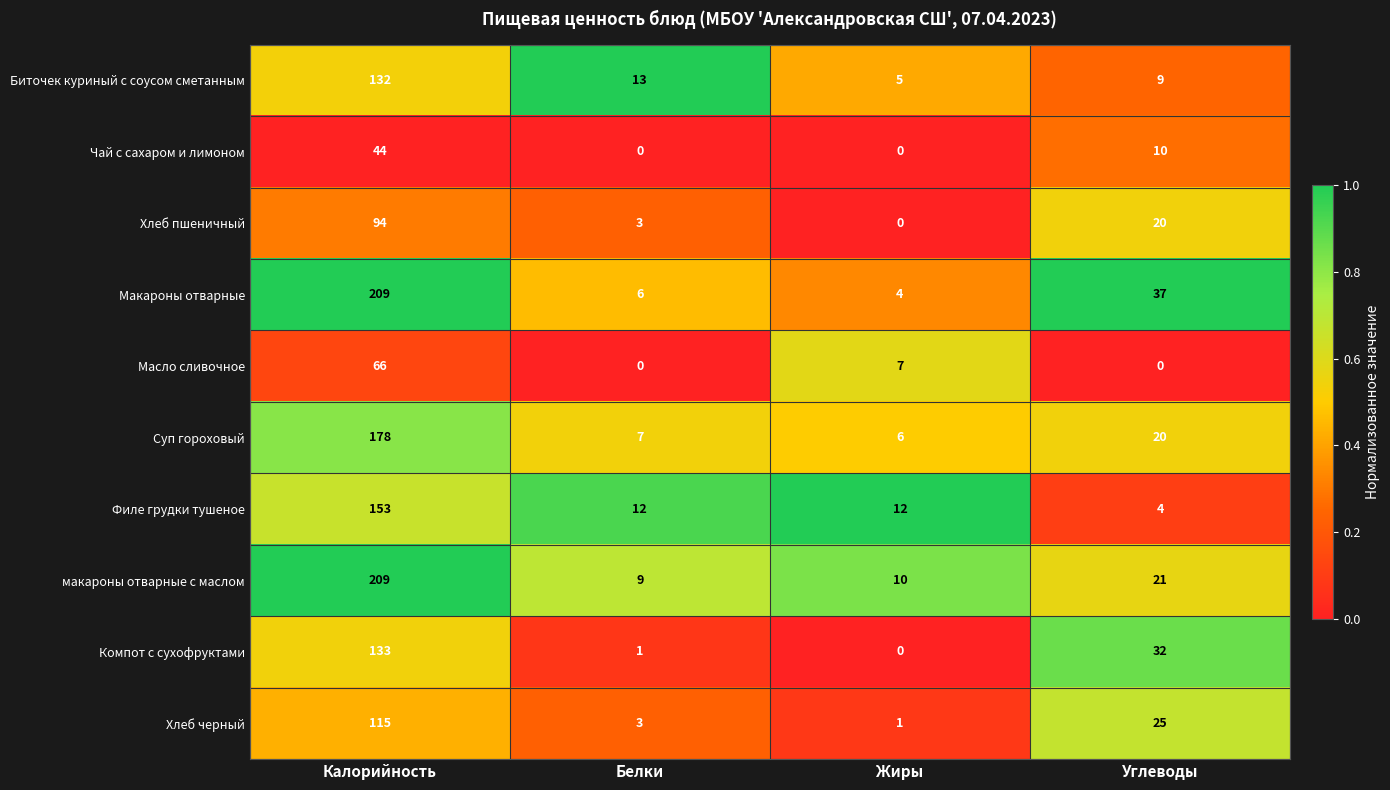

What is the total value across all series at Калорийность?

1333